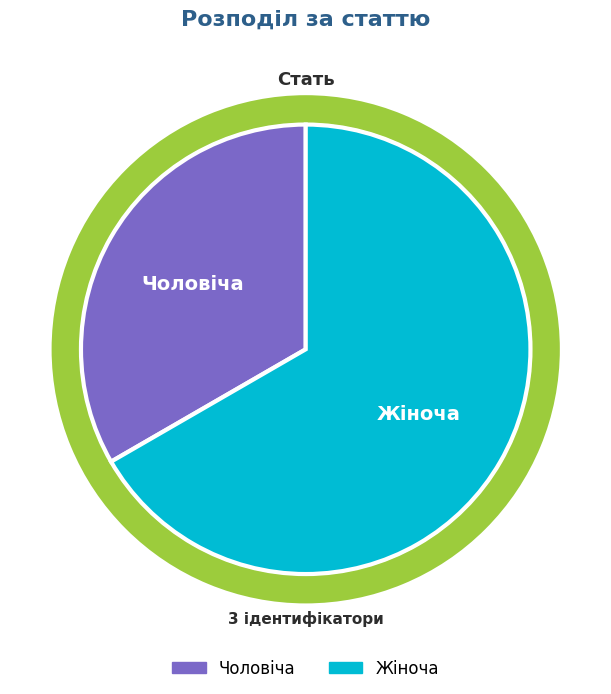

What is the majority slice?

Жіноча